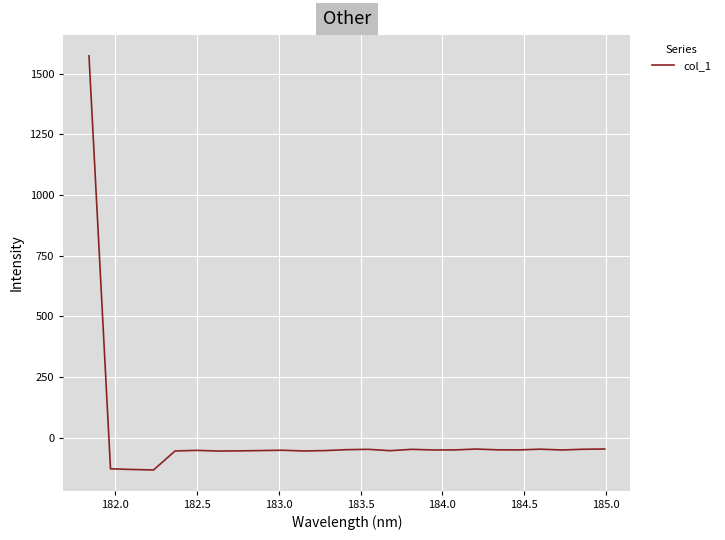

What is the minimum value shown in the chart?

-132.3